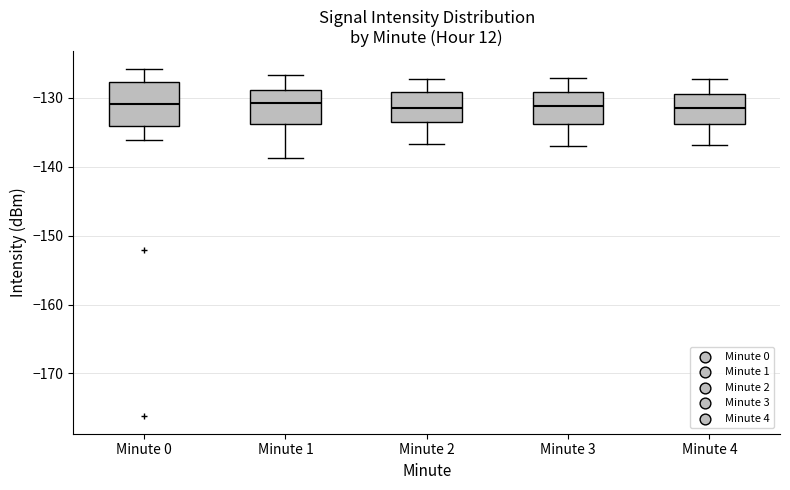

Where does the upper whisker of the box for Minute 3 end on the y-axis? The values are not printed on the chart, so give them approximately, as read against the axis.

-127